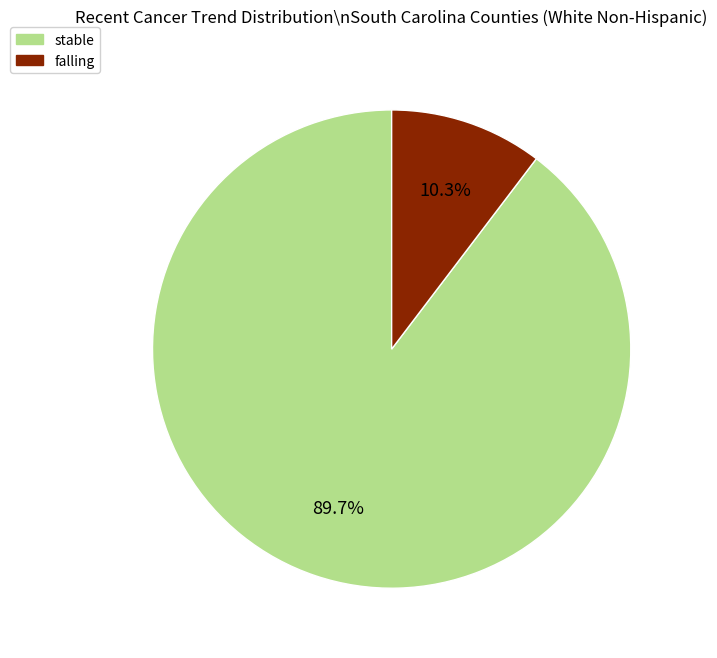

To the nearest percent, what is the average slice percentage?

50%